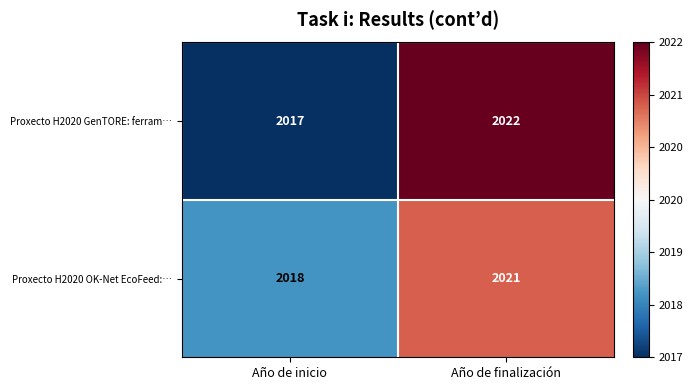

At Año de inicio, list the series in order from largest to smallest.

Proxecto H2020 OK-Net EcoFeed:…, Proxecto H2020 GenTORE: ferram…